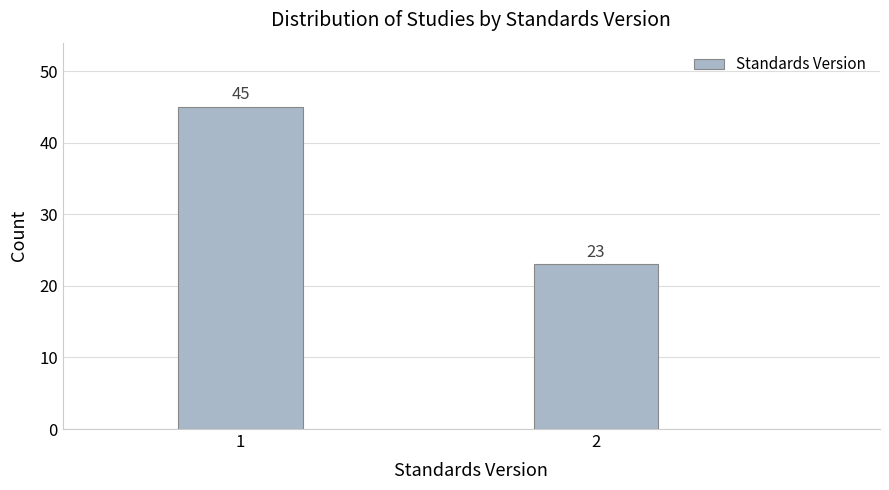

Reading left to right, list all the values displayed in this chart.

45	23